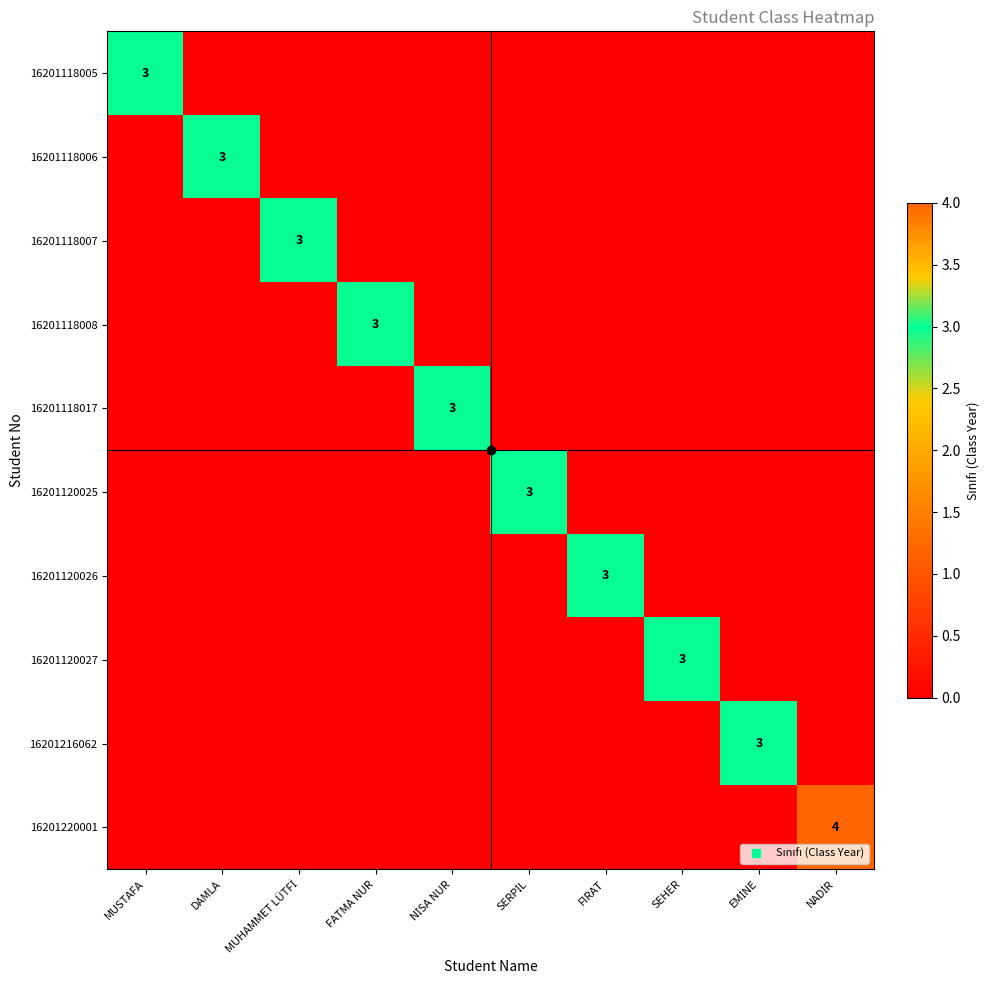

What is the greatest value displayed?

4